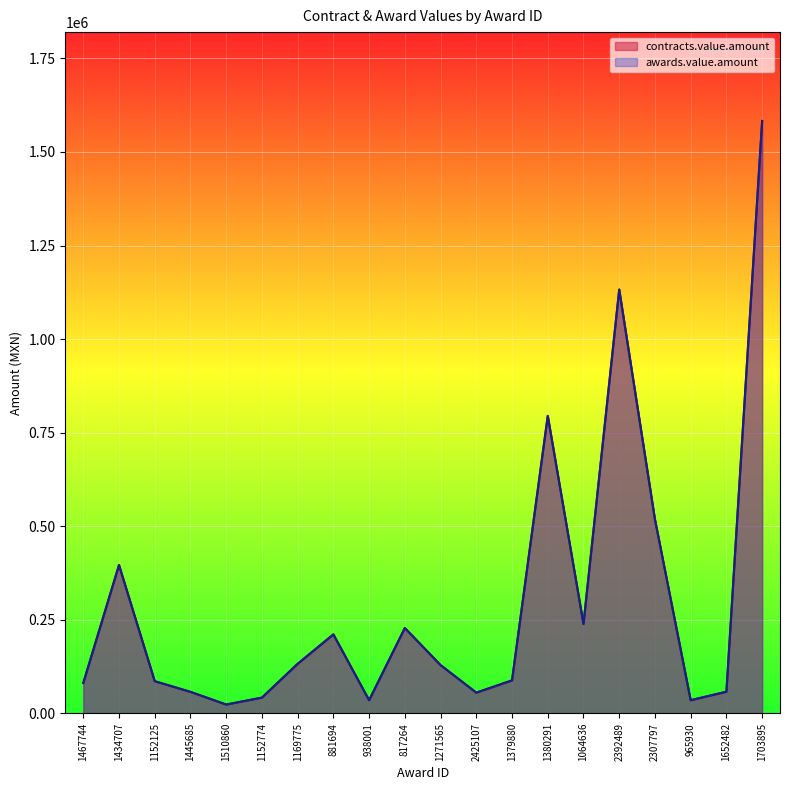

Rank the series at 2425107 from lowest to highest value.

contracts.value.amount, awards.value.amount